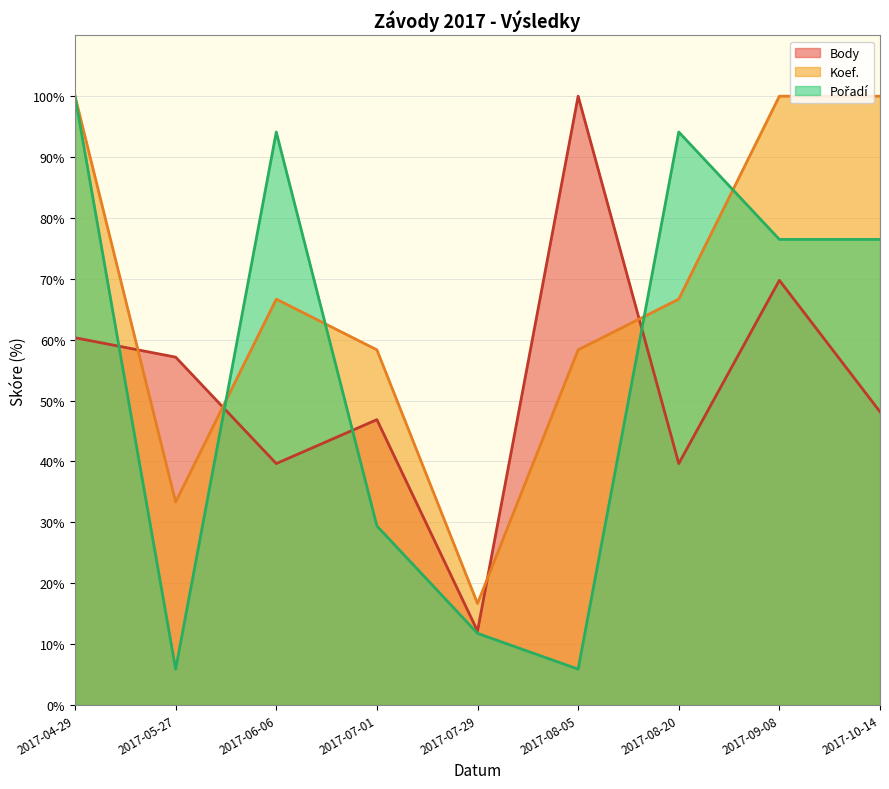

Where is Koef. nearest to the value 58?

2017-07-01